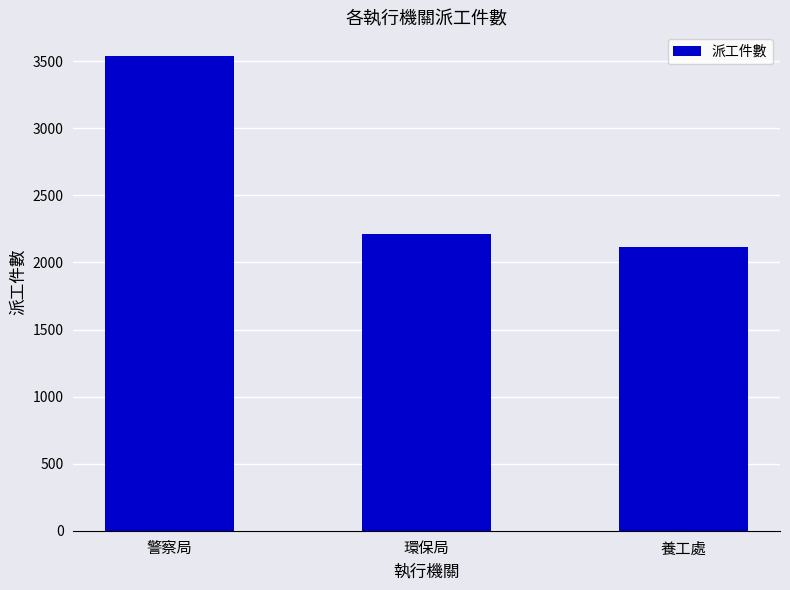

What is the sum of the values at 警察局 and 環保局?

5751